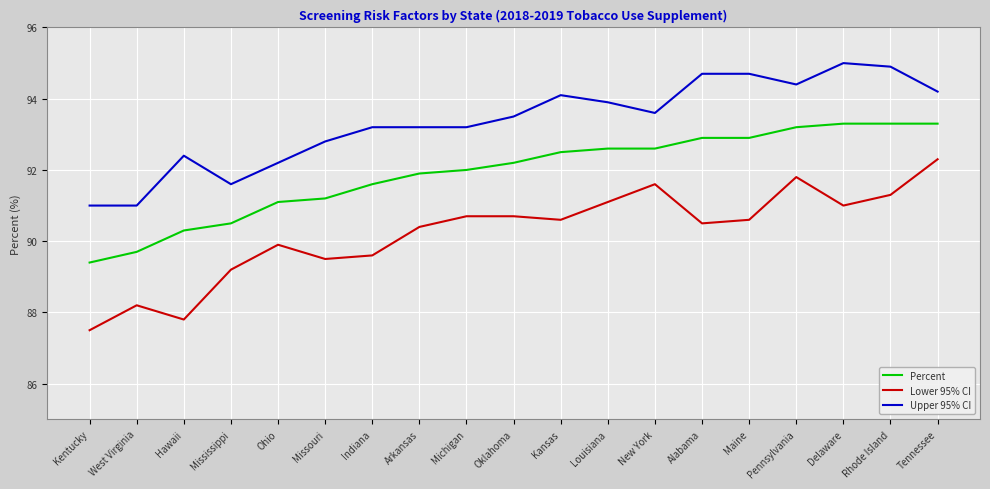

What are all the series names shown in the legend?

Percent, Lower 95% CI, Upper 95% CI